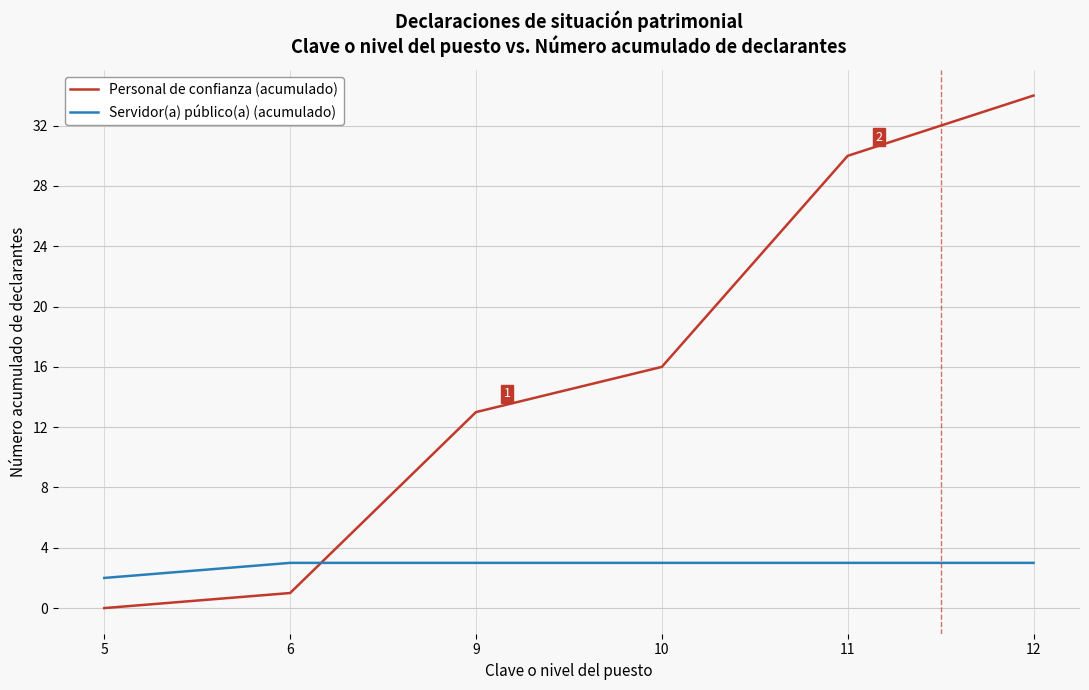

What is the average value of the Personal de confianza (acumulado) series?

16